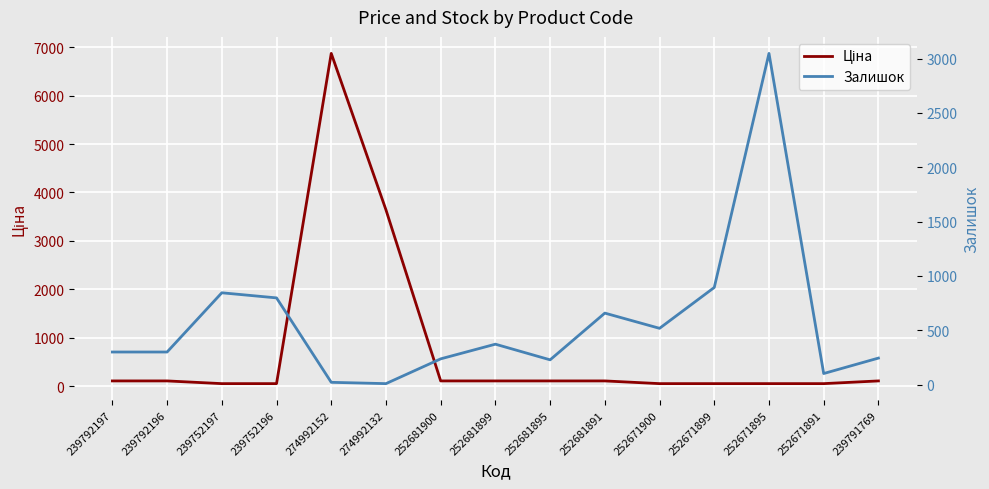

List the series in order of their peak value, highest first.

Ціна, Залишок